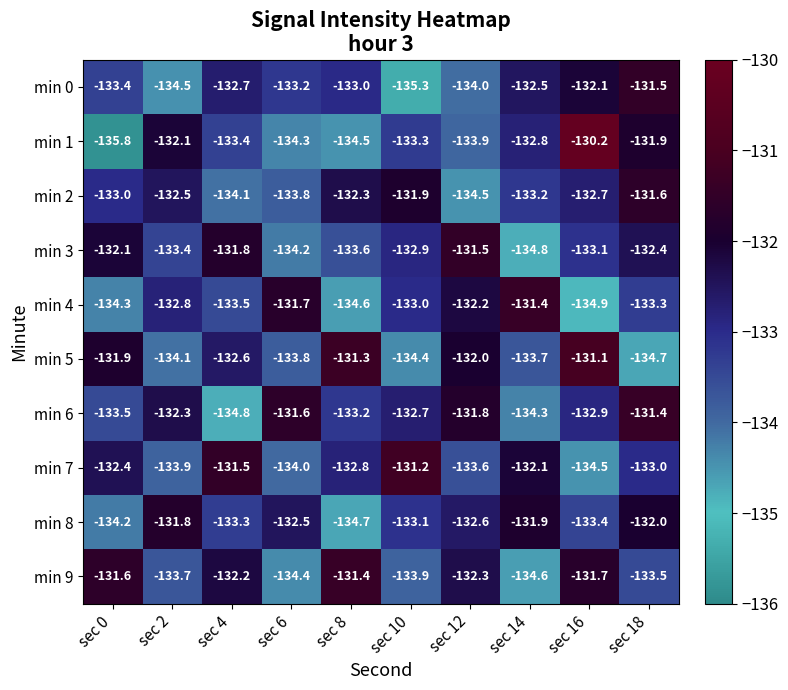

At which category is the sum across all series the highest?

sec 18